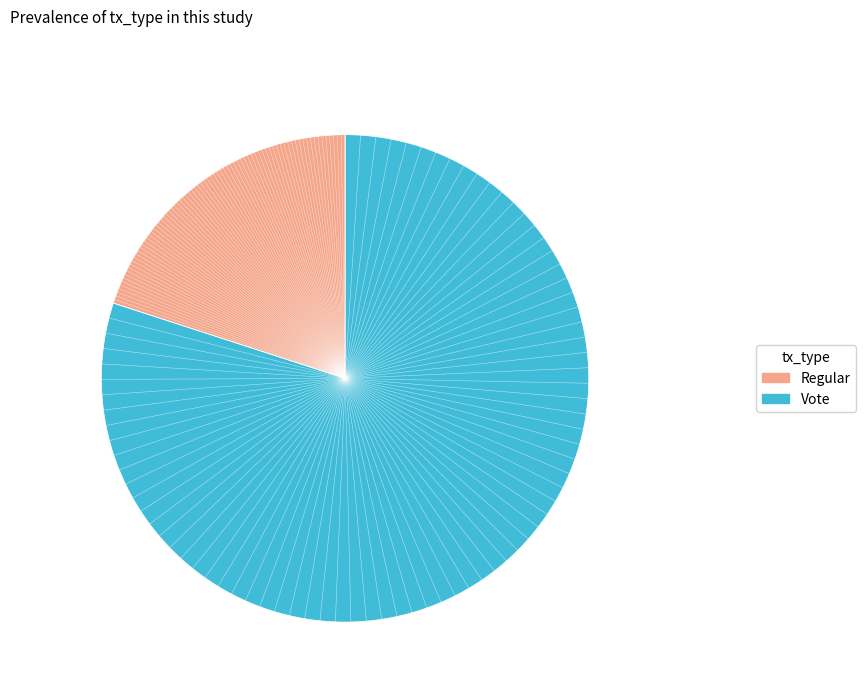

Is the sum of Regular and Vote greater than half?

Yes